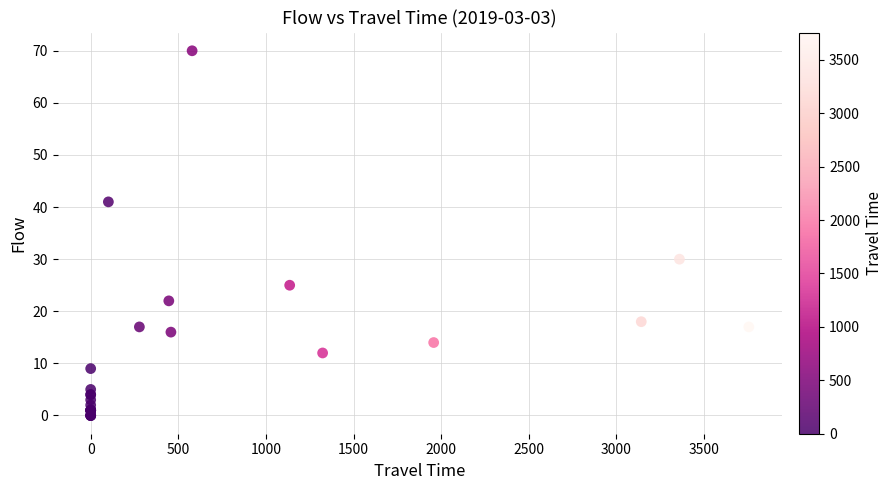

What Y value in the scatter plot is closest to 35?

30